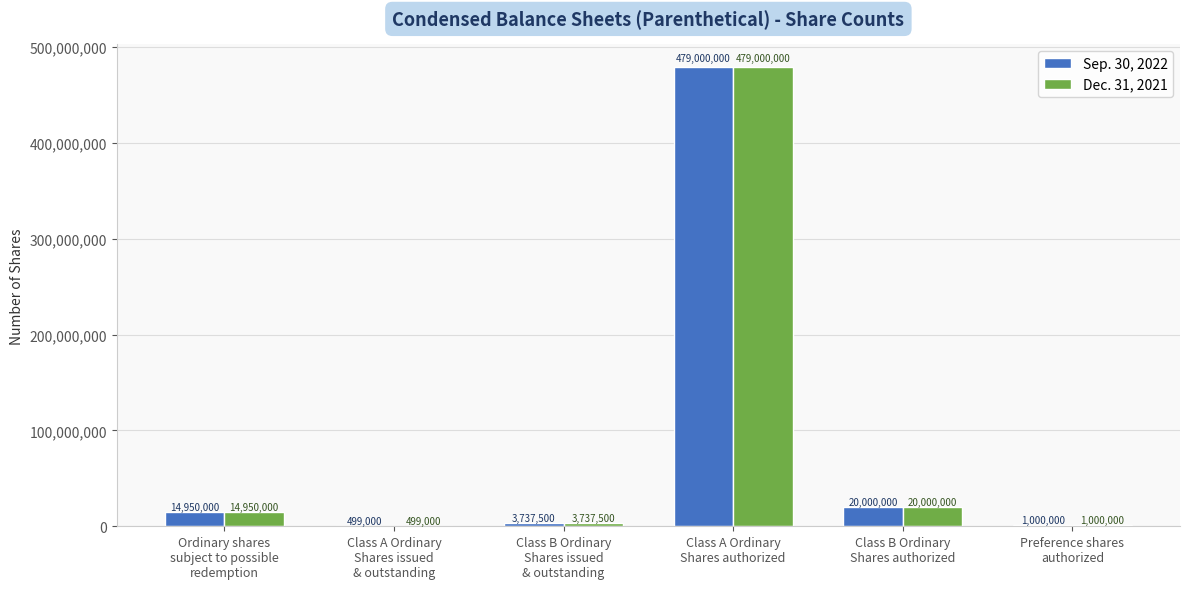

What is the total value across all series at Class A Ordinary
Shares authorized?

958000000